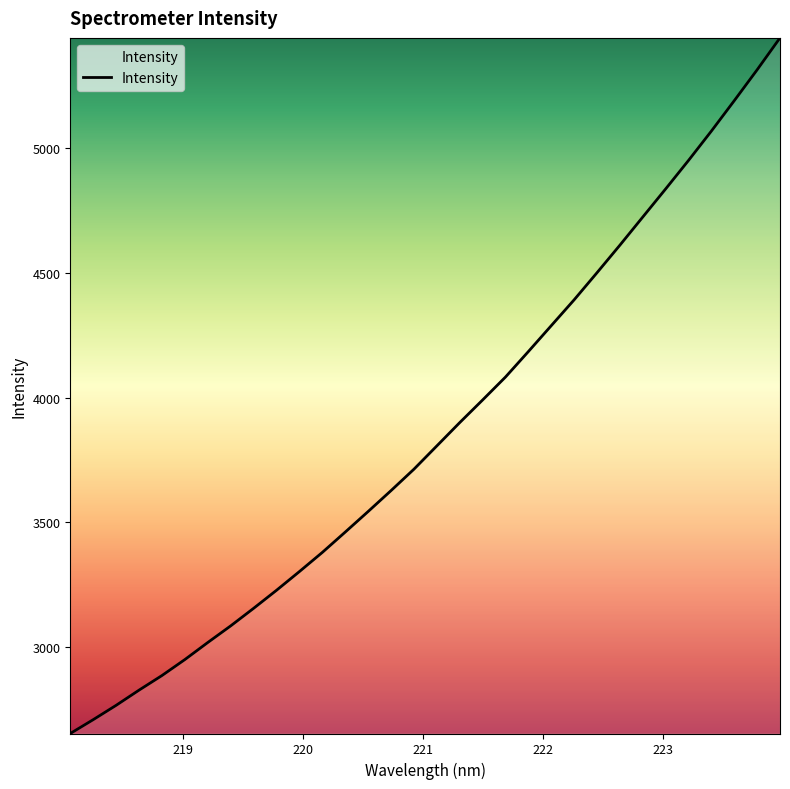

What is the smallest value displayed?

2653.3